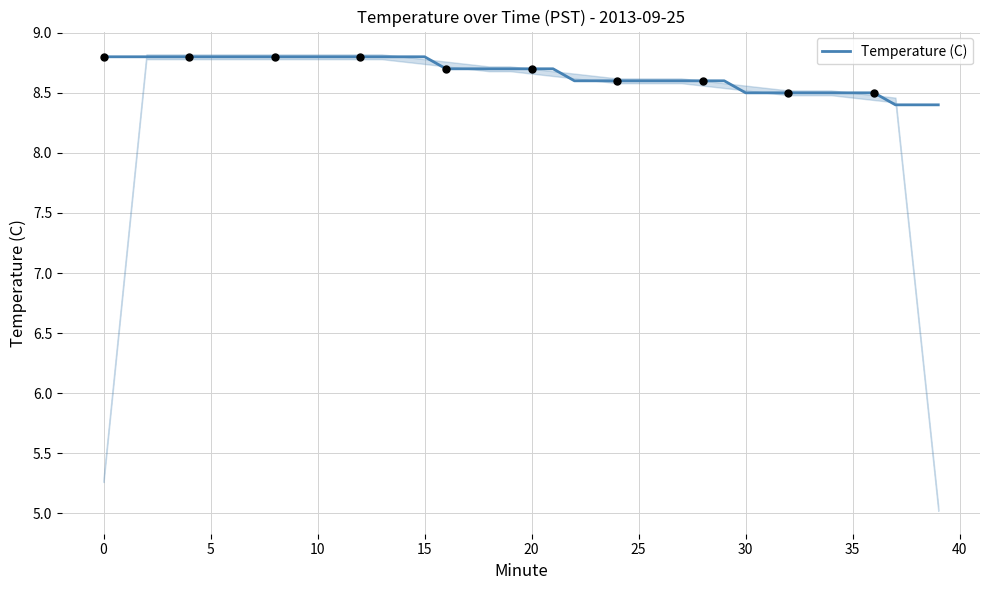

The Temperature (C) series shows 2.9 at 35. True or false?

False